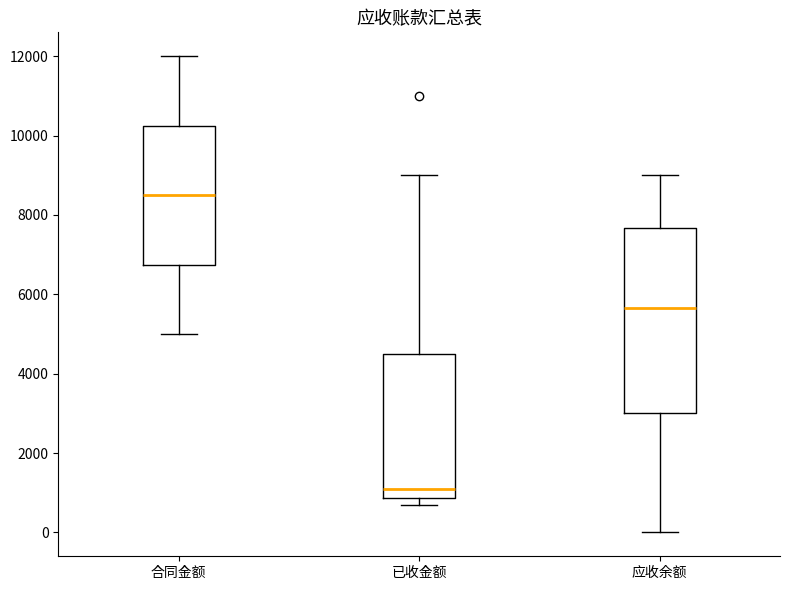

Reading left to right, transcribe this box plot: for each box, give where its median line is, the range the box spans, and where its two whiskers end, as read against the y-axis. The values are not printed on the chart, so give them approximately, as read against the axis.

合同金额: median 8600, box 6800 to 10200, whiskers 5000 to 12000
已收金额: median 1200, box 800 to 4600, whiskers 800 (just below the box's lower edge) to 9000
应收余额: median 5600, box 3000 to 7600, whiskers 0 to 9000